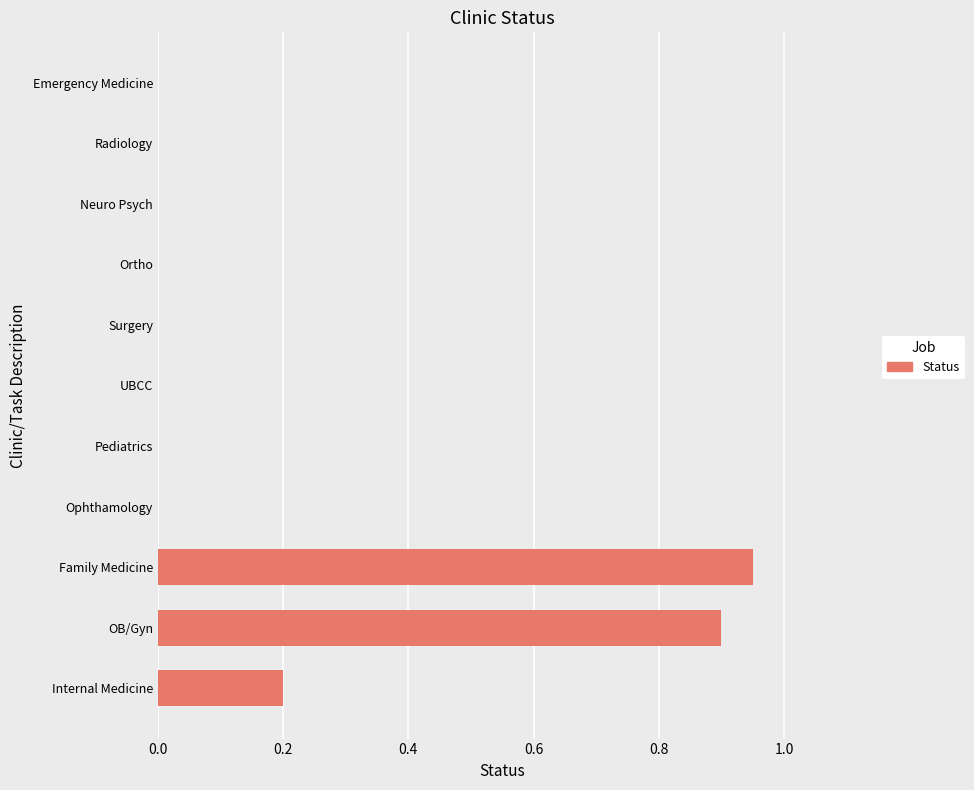

At which category does the chart reach its peak across all series?

Family Medicine